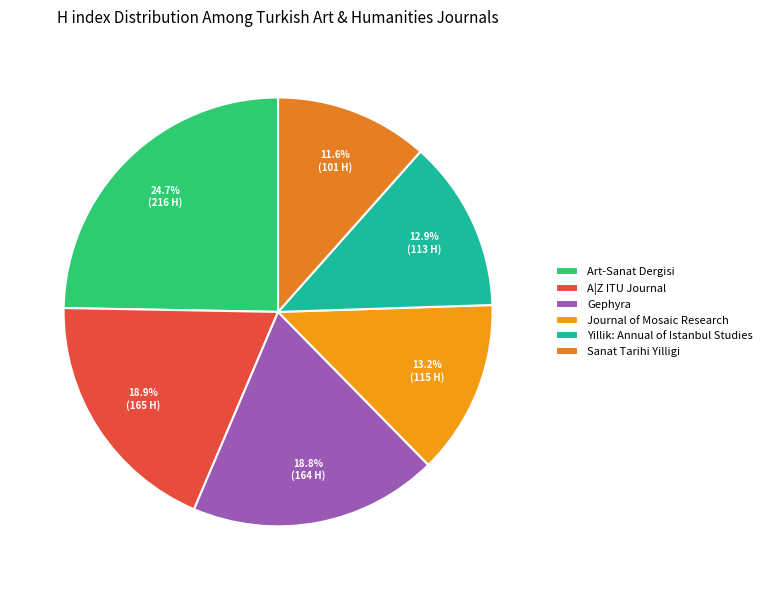

Which category has the smallest portion of the pie?

Sanat Tarihi Yilligi